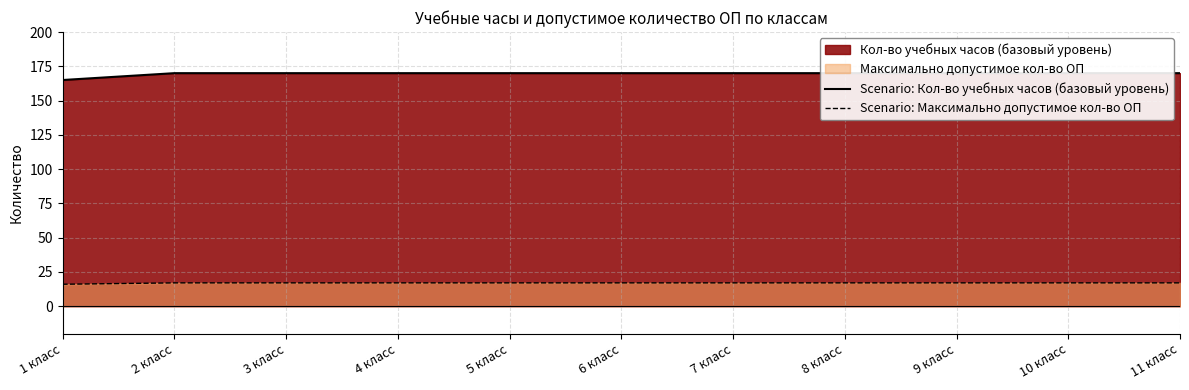

True or false: Scenario: Максимально допустимое кол-во ОП has a value of 17 at 10 класс.

True